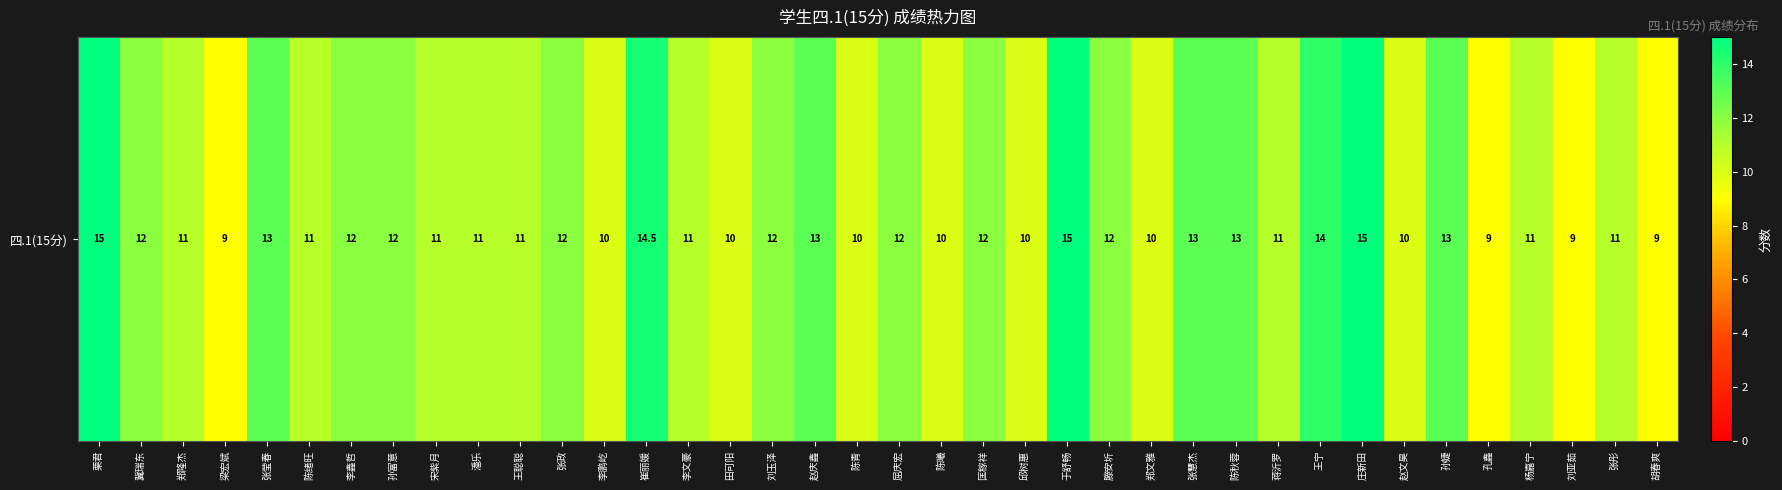

Reading left to right, transcribe all the data shown in this chart.

栗君=15.0	冀瑞东=12.0	郑隆杰=11.0	梁宏斌=9.0	张莹春=13.0	陈绪旺=11.0	李鑫哲=12.0	孙富意=12.0	宋紫月=11.0	潘乐=11.0	王聪聪=11.0	张政=12.0	李鹏屹=10.0	崔丽媛=14.5	李文豪=11.0	田可阳=10.0	刘玉泽=12.0	赵庆鑫=13.0	陈青=10.0	屈庆宏=12.0	陈曦=10.0	匡稼祥=12.0	邱树惠=10.0	于舒畅=15.0	滕安圻=12.0	郑文雅=10.0	张慧杰=13.0	陈秋蓉=13.0	蒋沂罗=11.0	王宁=14.0	庄新田=15.0	赵文昊=10.0	孙婕=13.0	孔鑫=9.0	杨嘉宁=11.0	刘亚茹=9.0	张彤=11.0	胡春爽=9.0